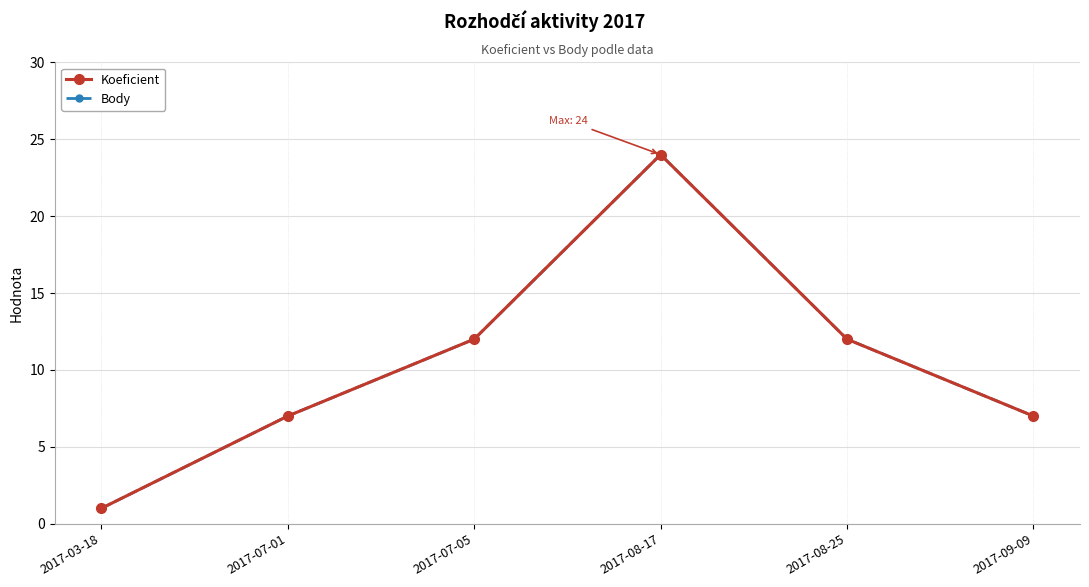

What is the difference between the maximum and second lowest values in the Koeficient series?

17